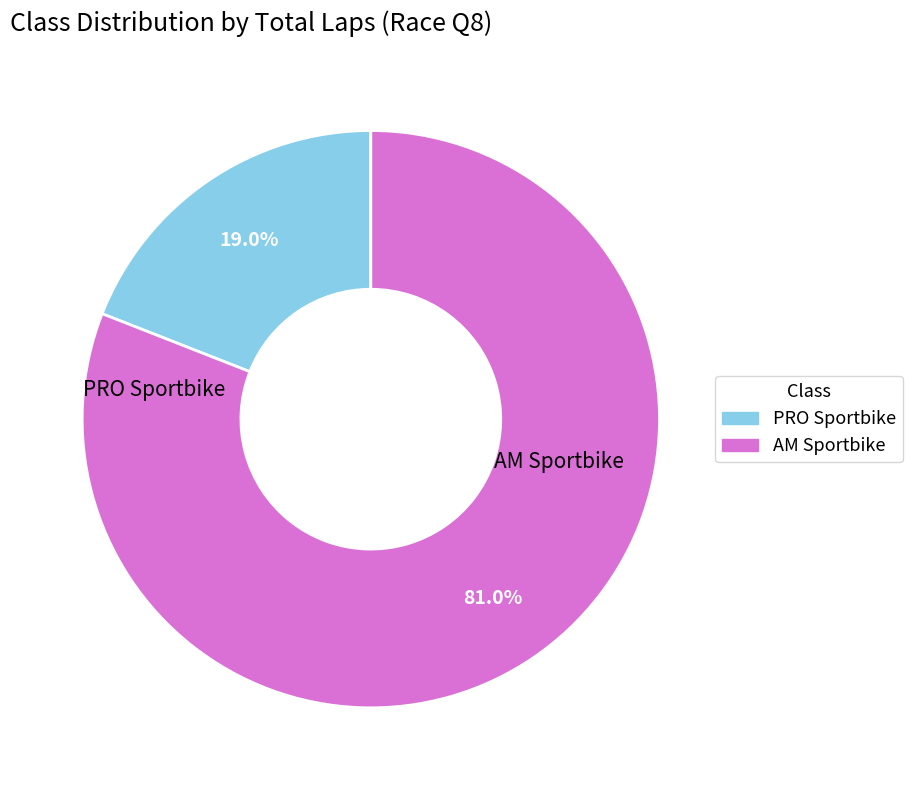

The PRO Sportbike slice represents 19% of the pie. True or false?

True